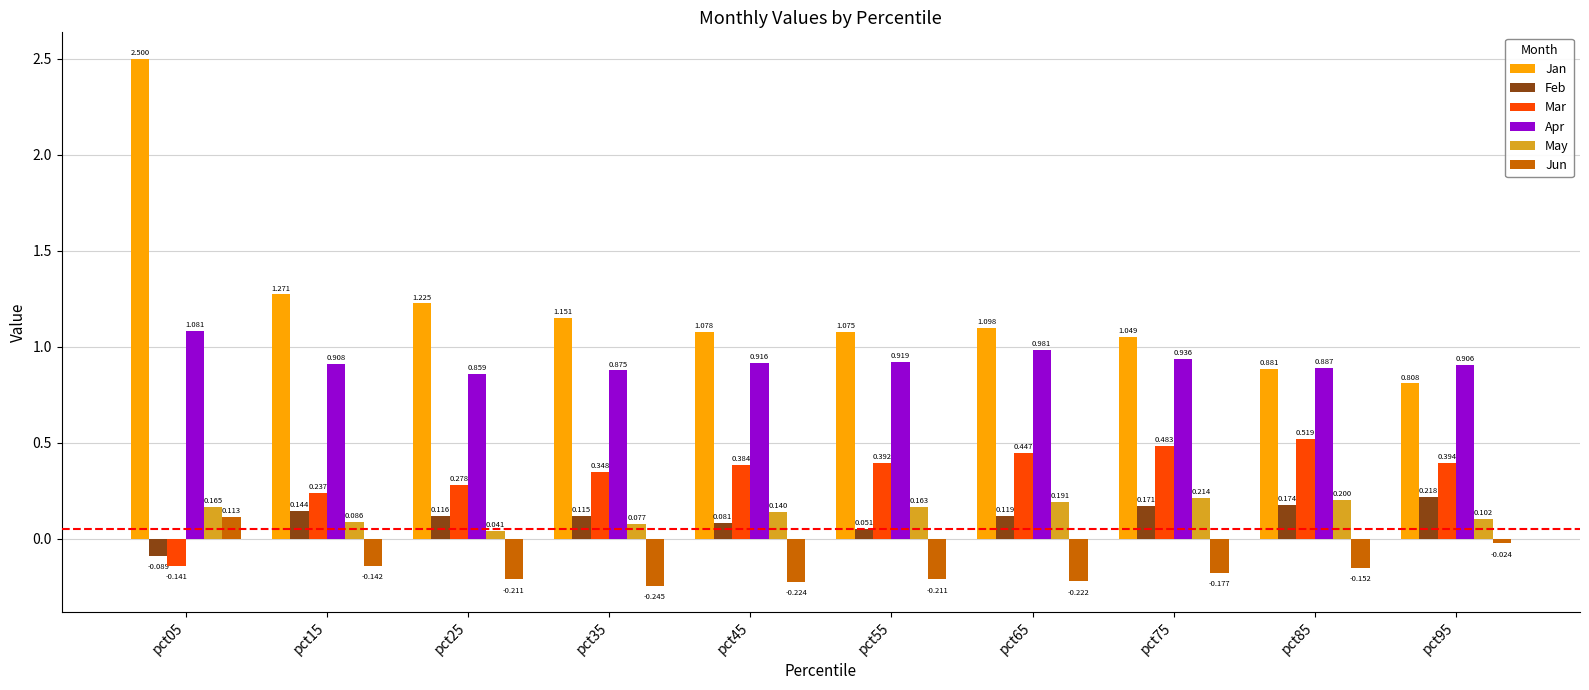

Rank the categories by Mar value from highest to lowest.

pct85, pct75, pct65, pct95, pct55, pct45, pct35, pct25, pct15, pct05